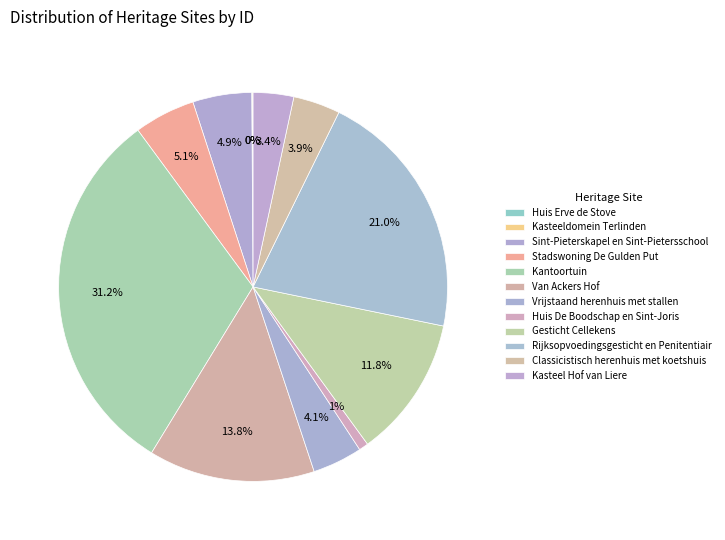

To the nearest percent, what is the combined percentage of Kasteel Hof van Liere and Classicistisch herenhuis met koetshuis?

7%